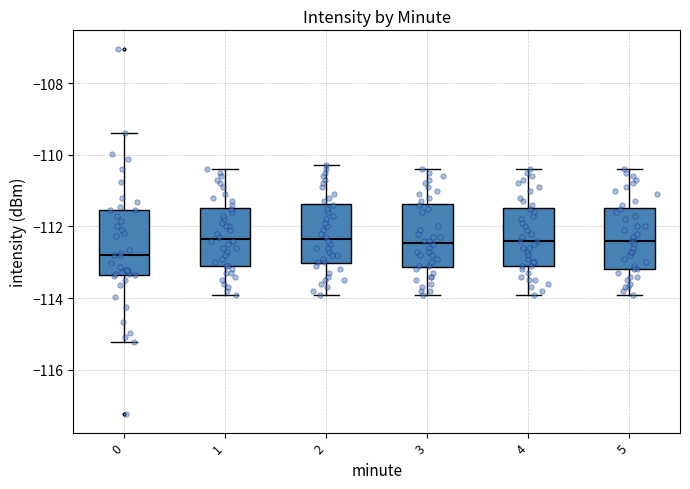

Where is the upper edge of the box at x = 0 on the y-axis? The values are not printed on the chart, so give them approximately, as read against the axis.

-111.6